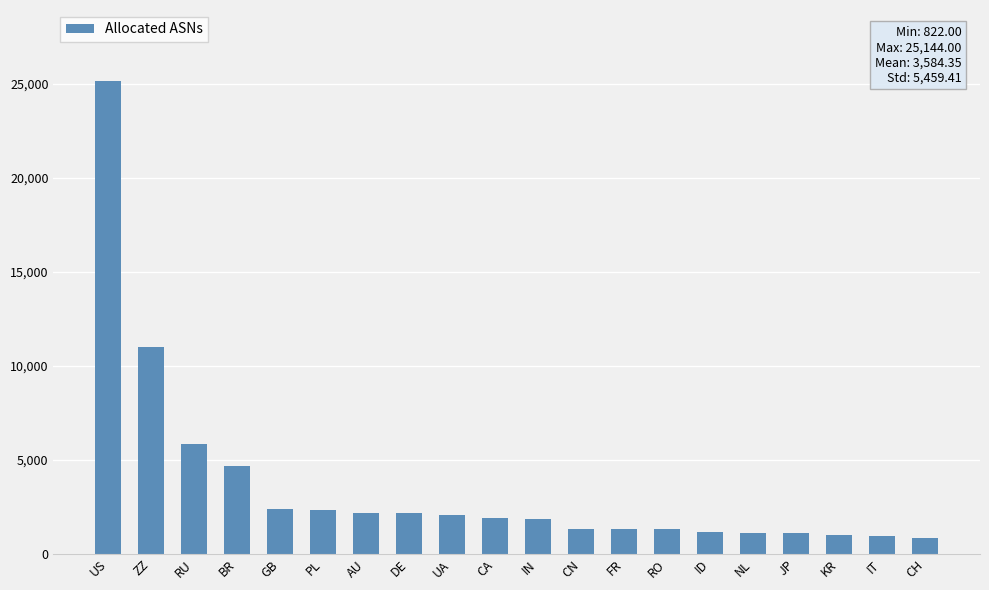

The value at JP is 1086. True or false?

True